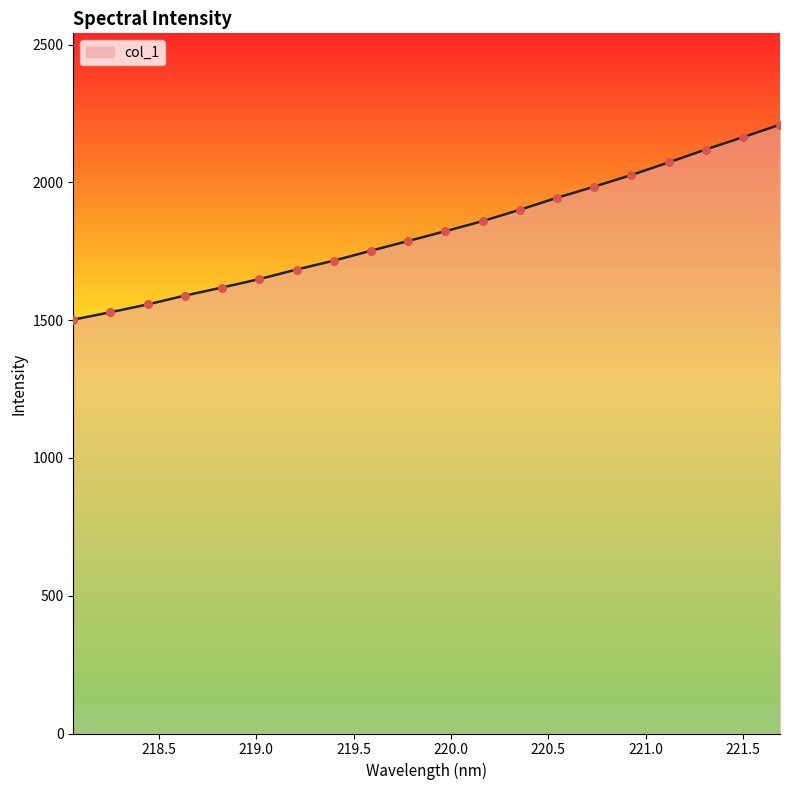

What is the difference between the maximum and minimum values?

707.6